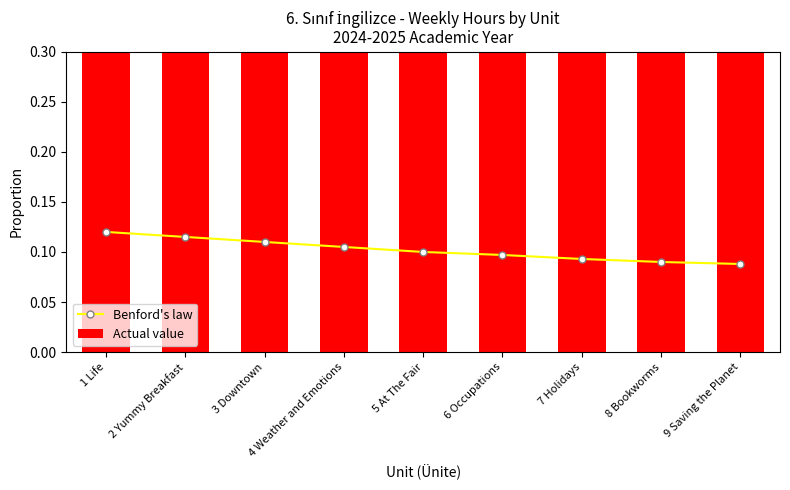

At 6 Occupations, list the series in order from largest to smallest.

Actual value, Benford's law